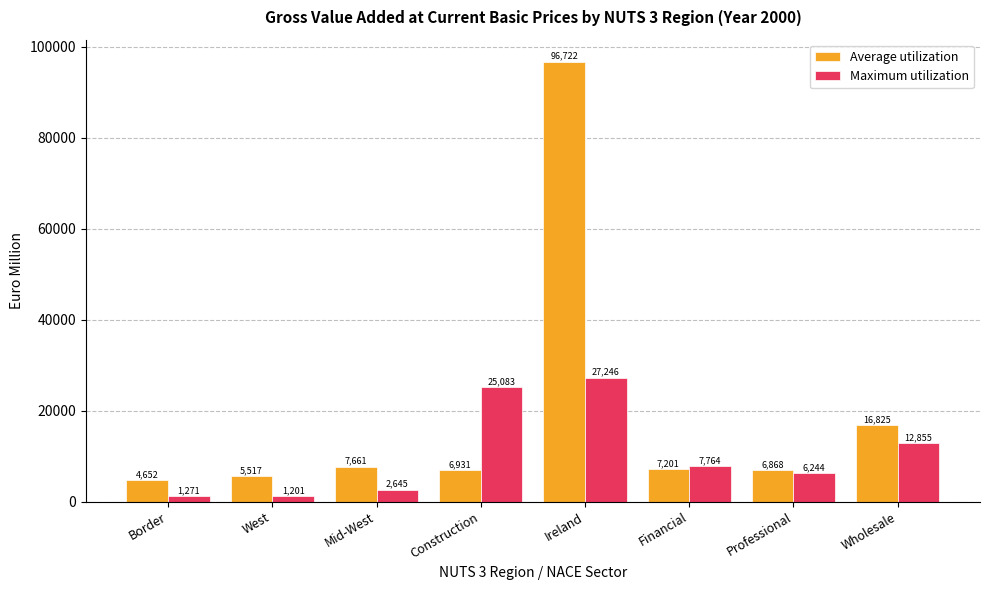

At how many categories does at least one series exceed 52732?

1